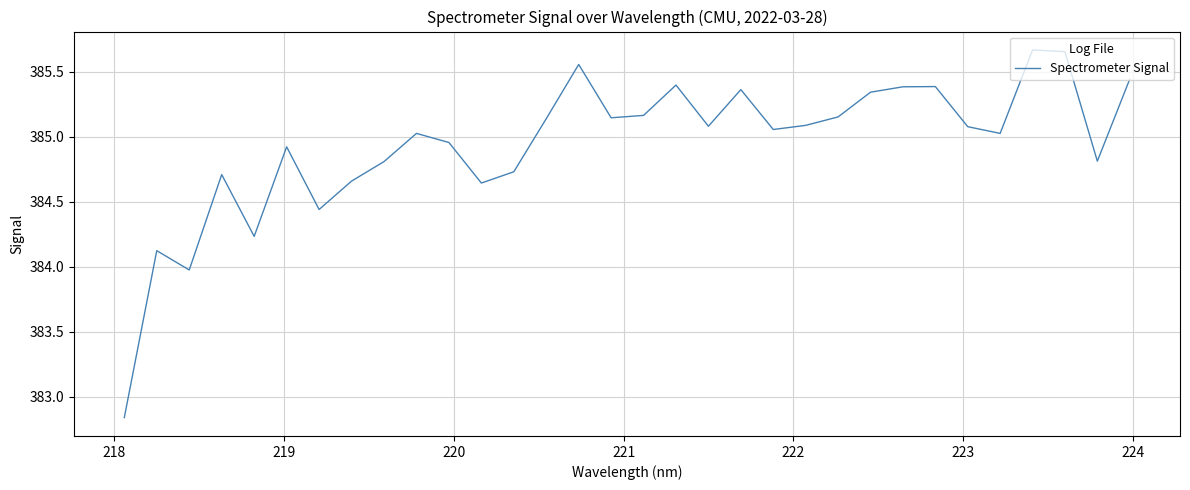

What is the difference between the maximum and minimum values?

2.8